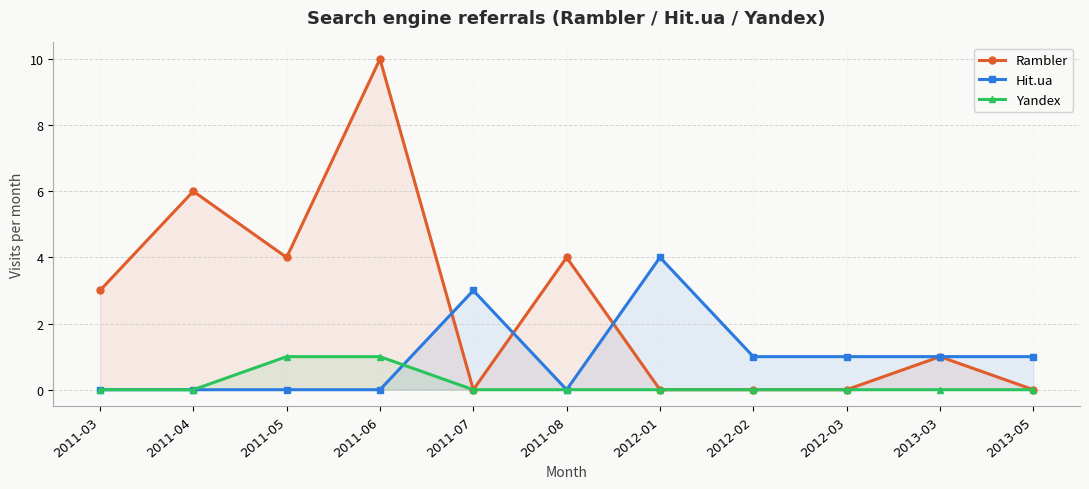

What position from the left is 2012-02?

8